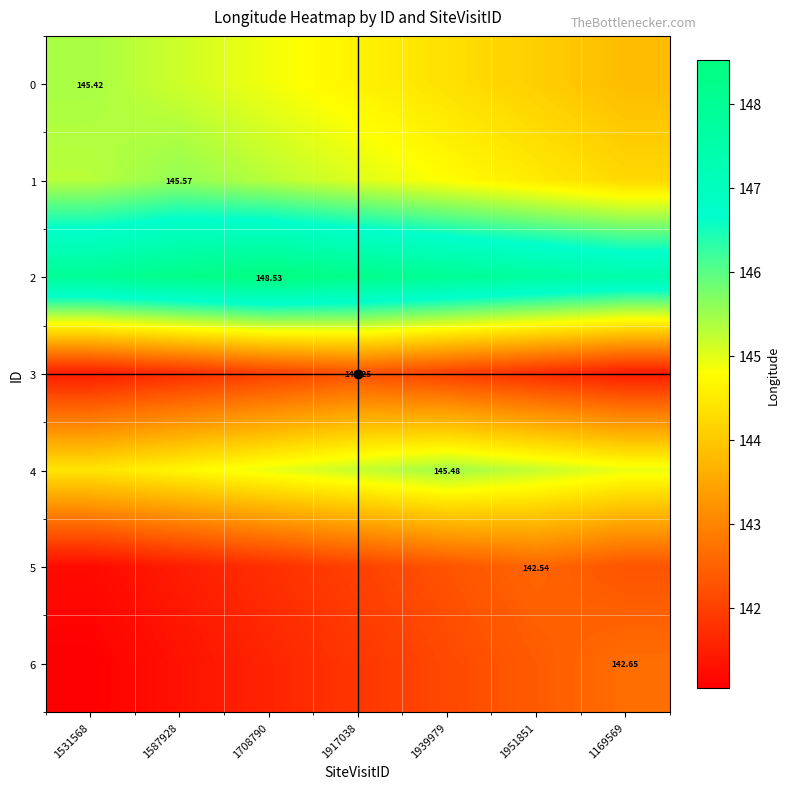

What is the sum of all 1 values?

1014.7